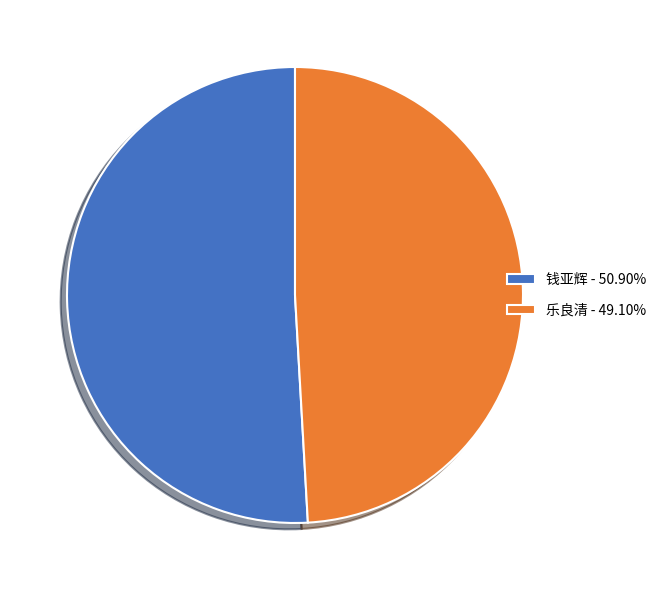

Count the number of slices in the pie.

2